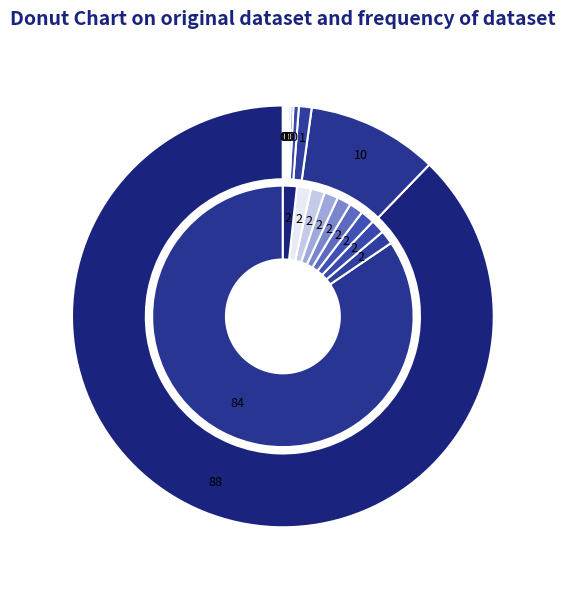

Which slice represents more than half of the pie?

GoDaddy.com, LLC